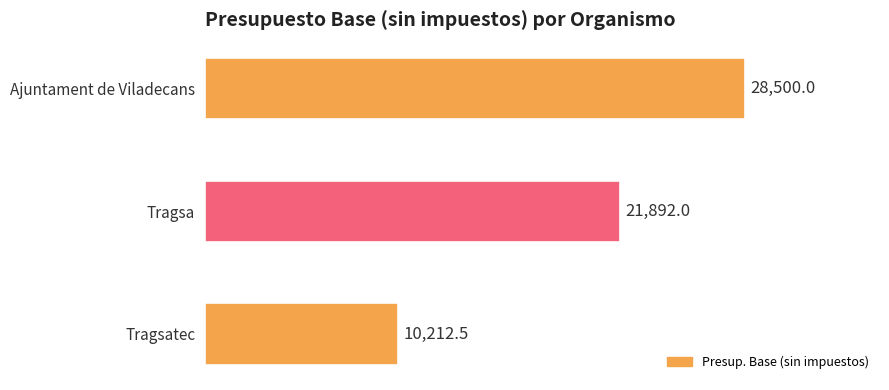

Are the bars horizontal?

Yes